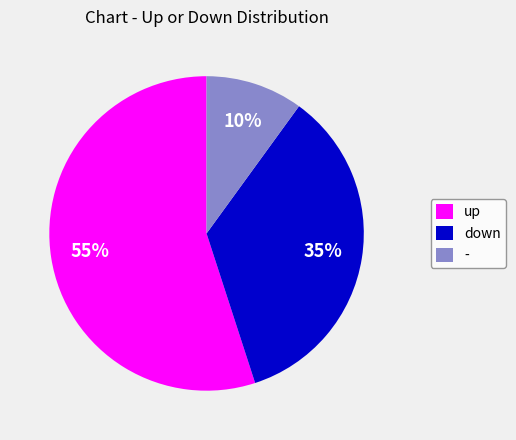

Do - and up together represent more than half of the pie?

Yes